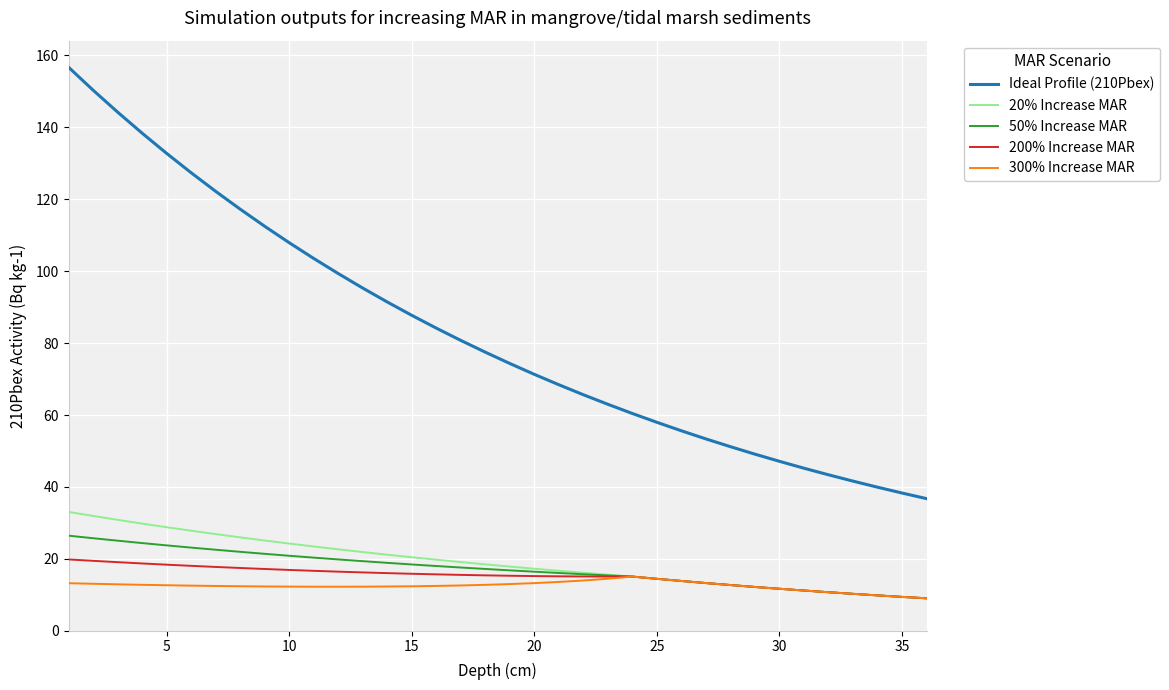

What is the greatest value displayed?

156.7